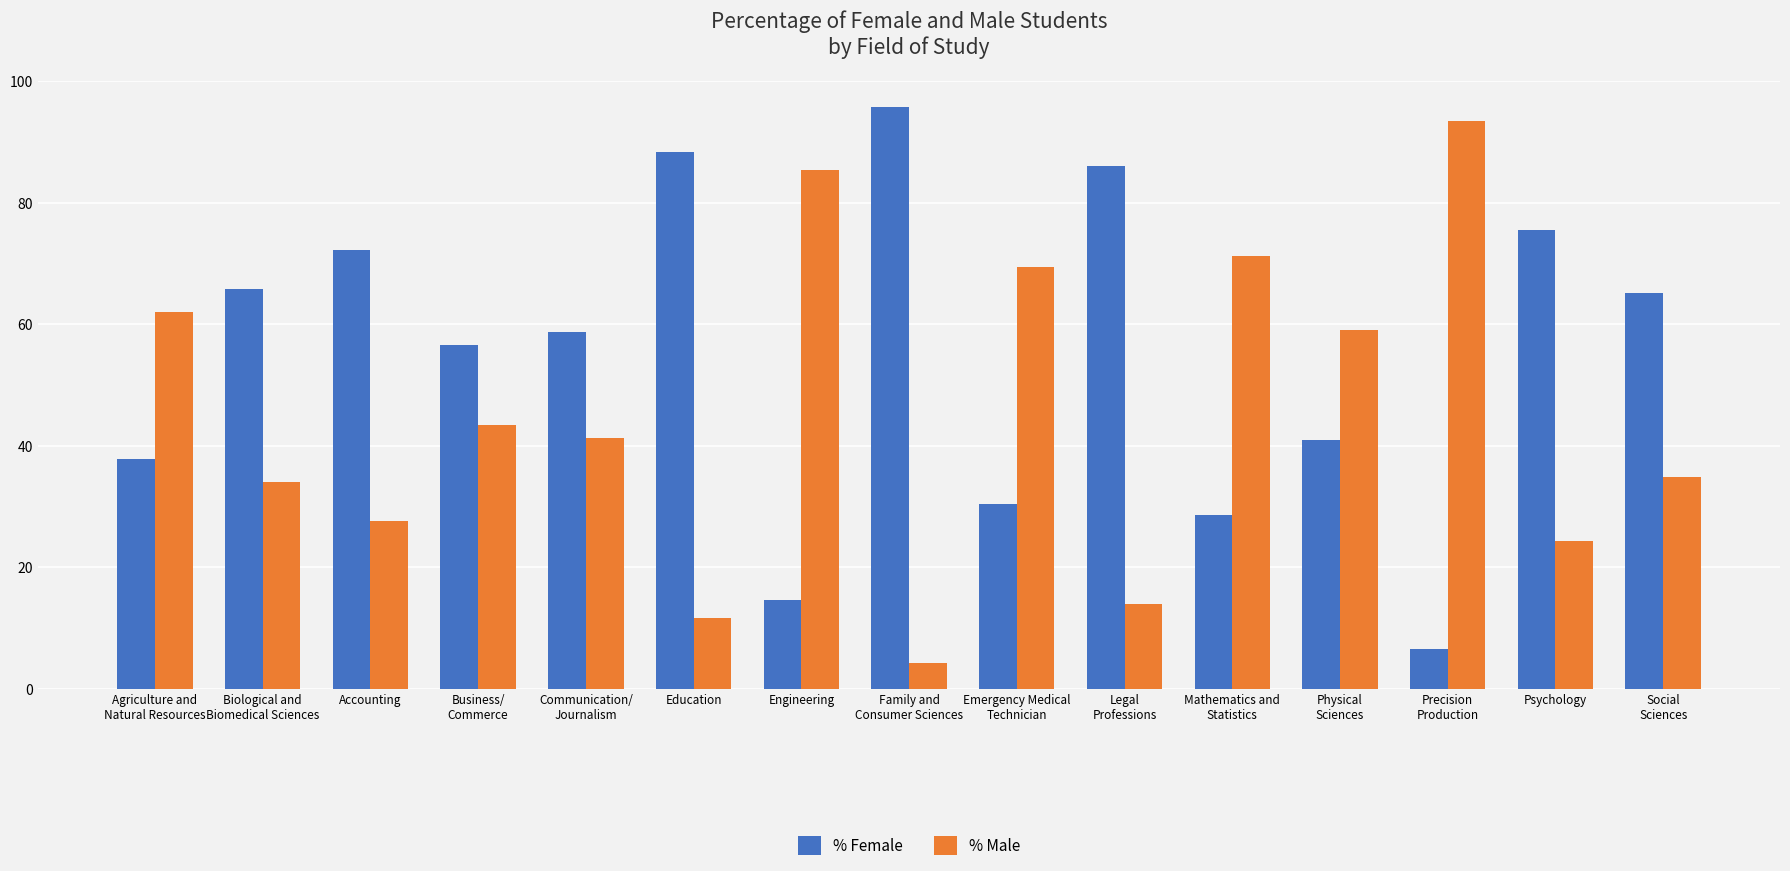

Reading left to right, transcribe all the data shown in this chart.

% Female: Agriculture and
Natural Resources=37.9	Biological and
Biomedical Sciences=65.9	Accounting=72.3	Business/
Commerce=56.6	Communication/
Journalism=58.7	Education=88.4	Engineering=14.6	Family and
Consumer Sciences=95.8	Emergency Medical
Technician=30.5	Legal
Professions=86.0	Mathematics and
Statistics=28.7	Physical
Sciences=41.0	Precision
Production=6.5	Psychology=75.6	Social
Sciences=65.1
% Male: Agriculture and
Natural Resources=62.1	Biological and
Biomedical Sciences=34.1	Accounting=27.7	Business/
Commerce=43.4	Communication/
Journalism=41.3	Education=11.6	Engineering=85.4	Family and
Consumer Sciences=4.2	Emergency Medical
Technician=69.5	Legal
Professions=14.0	Mathematics and
Statistics=71.3	Physical
Sciences=59.0	Precision
Production=93.5	Psychology=24.4	Social
Sciences=34.9